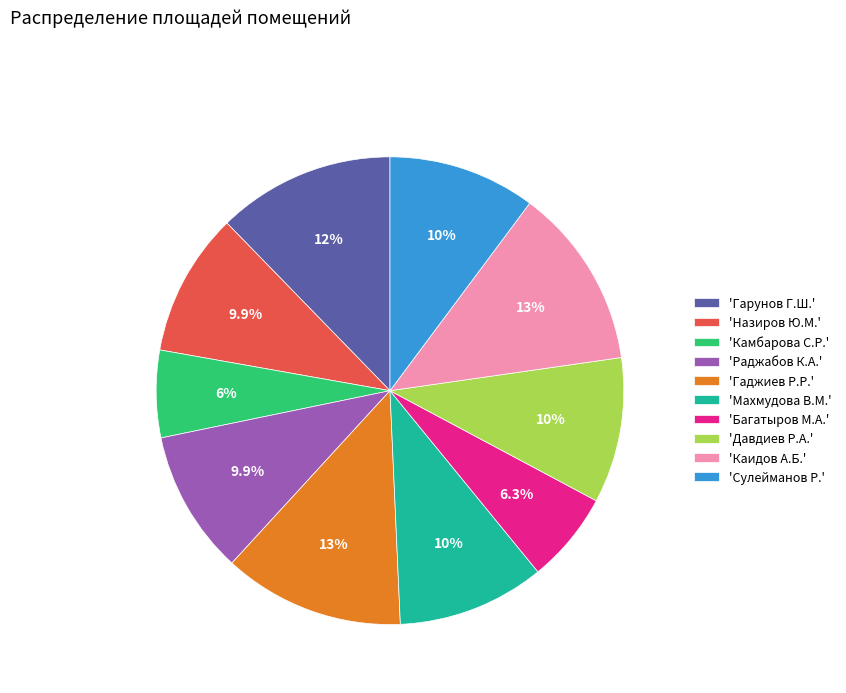

How many slices are in this pie chart?

10